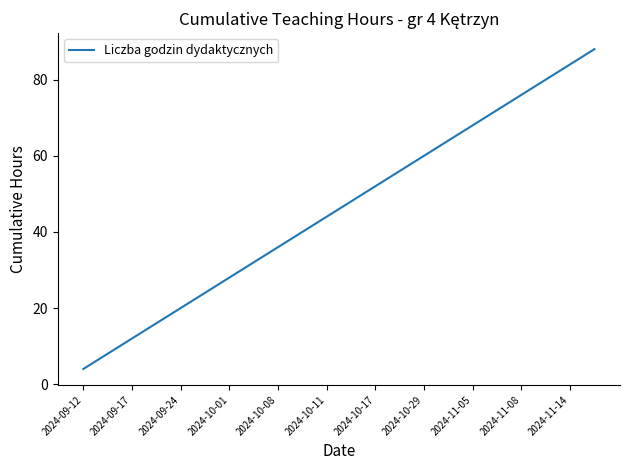

Reading left to right, transcribe all the data shown in this chart.

4	8	12	16	20	24	28	32	36	40	44	48	52	56	60	64	68	72	76	80	84	88